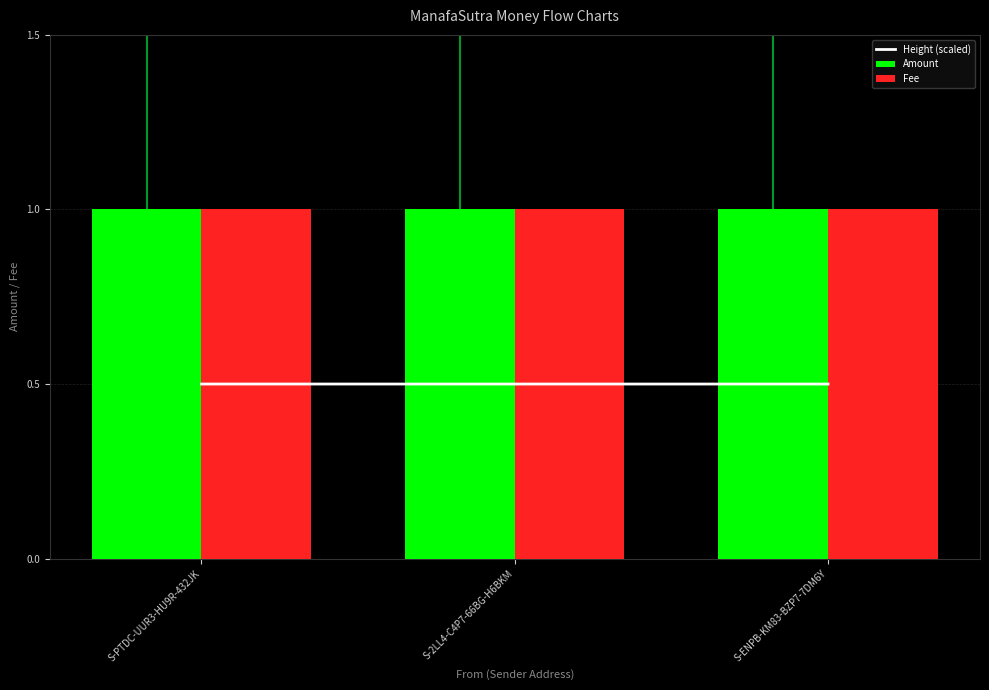

What are all the series names shown in the legend?

Height (scaled), Amount, Fee